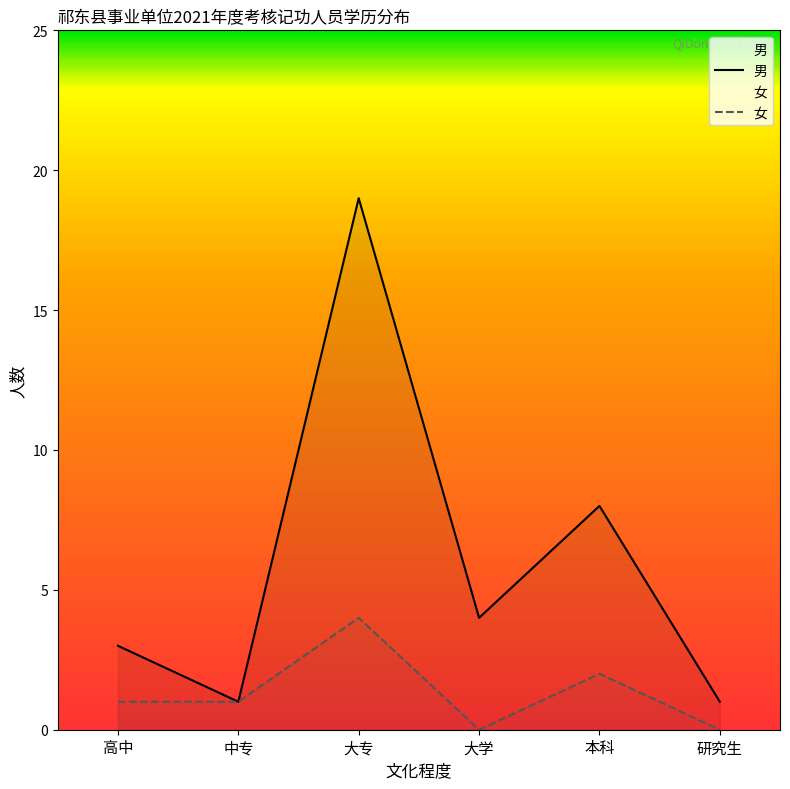

True or false: 男 and 女 intersect in this chart.

False